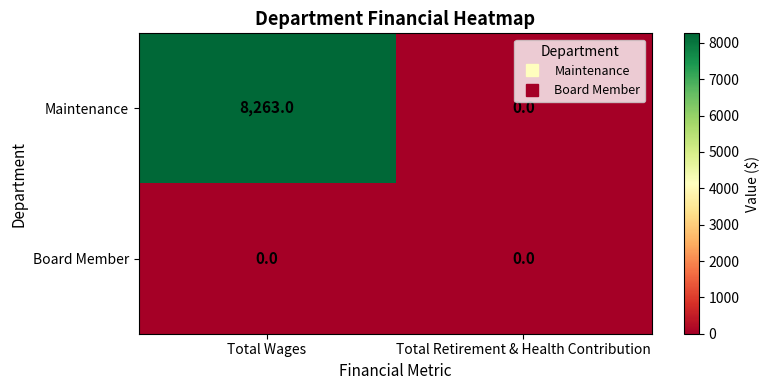

What is the maximum value shown in the chart?

8263